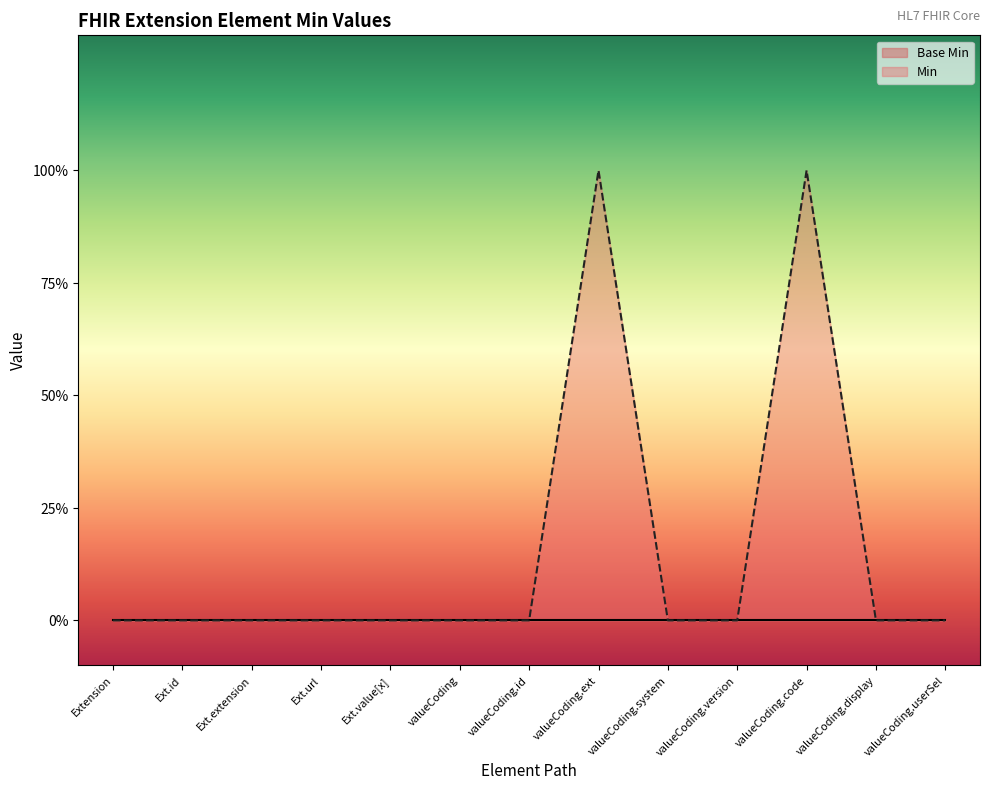

What is the difference between the values at valueCoding.code and Ext.id?

1